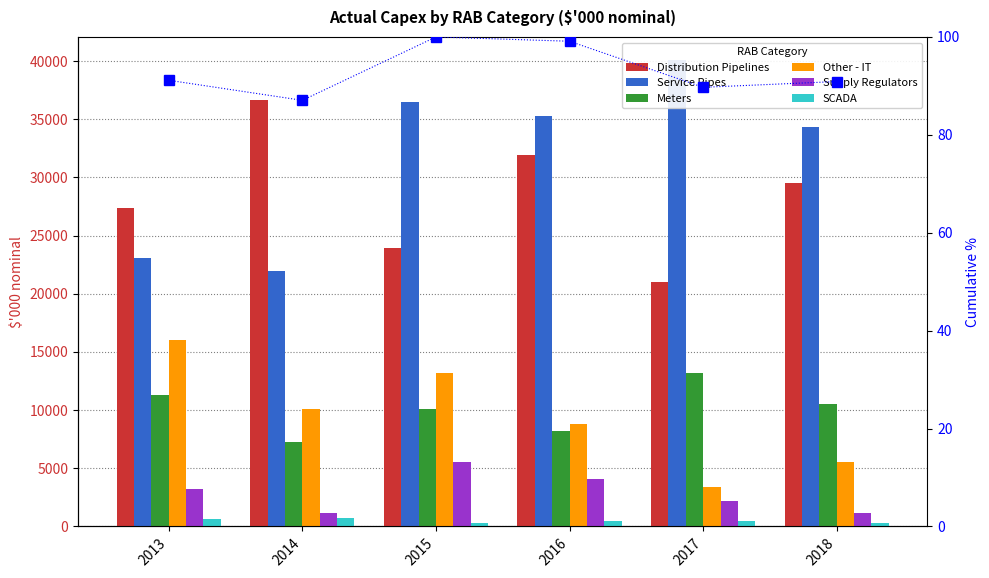

How many data points in Meters are less than 10520?

3